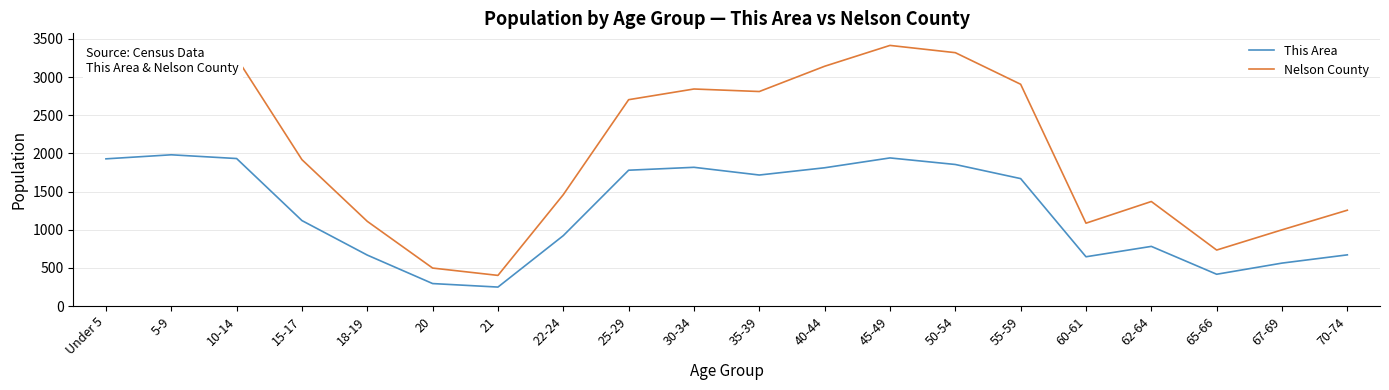

Which series changed the most between 15-17 and 20?

Nelson County